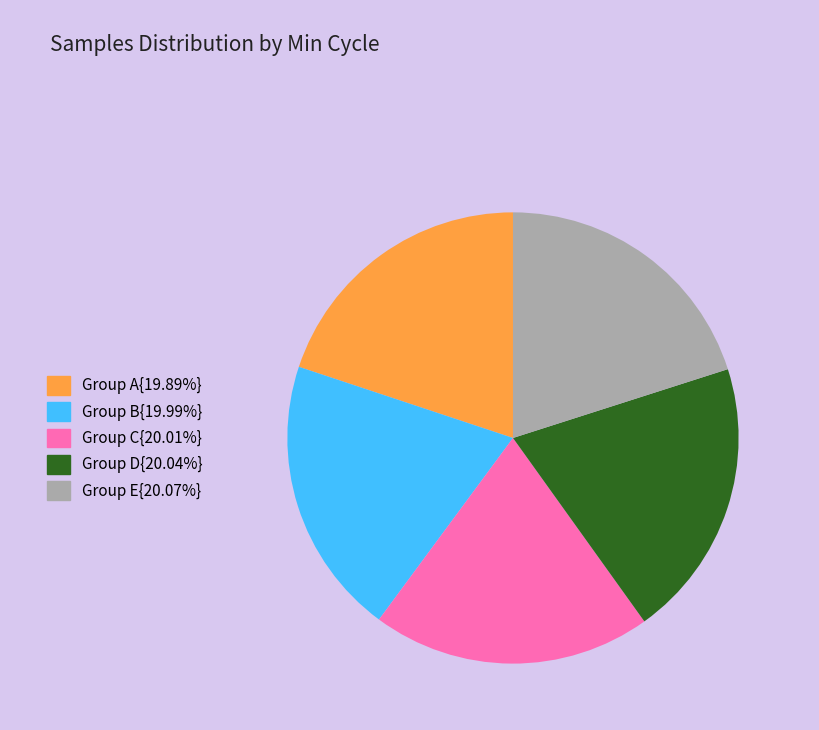

Is there a majority slice in this chart?

No